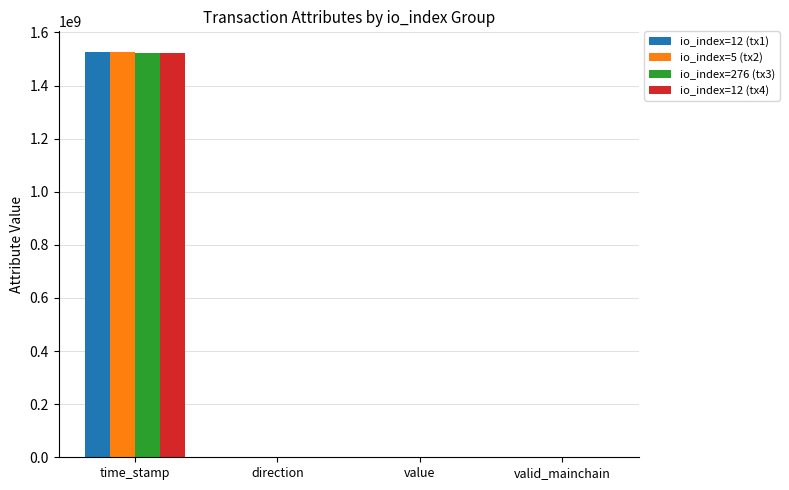

Which category has the highest value in the io_index=5 (tx2) series?

time_stamp